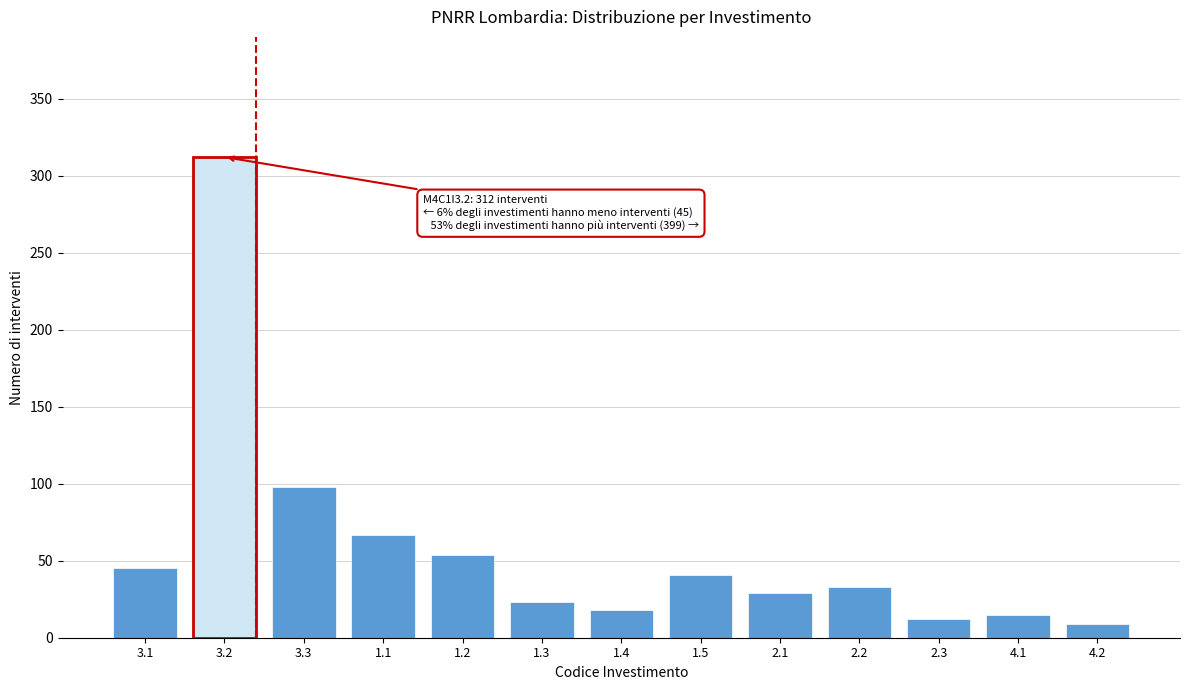

Reading left to right, list all the values displayed in this chart.

3.1=45	3.2=312	3.3=98	1.1=67	1.2=54	1.3=23	1.4=18	1.5=41	2.1=29	2.2=33	2.3=12	4.1=15	4.2=9